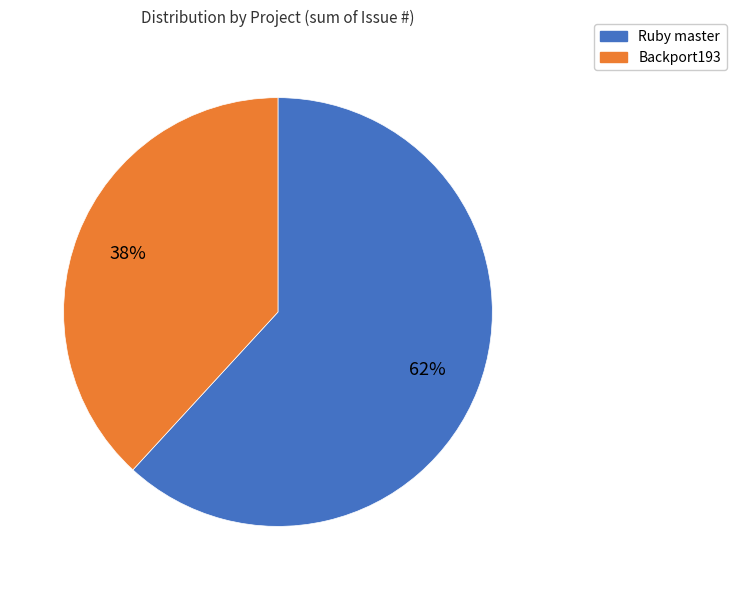

Do Ruby master and Backport193 together represent more than half of the pie?

Yes